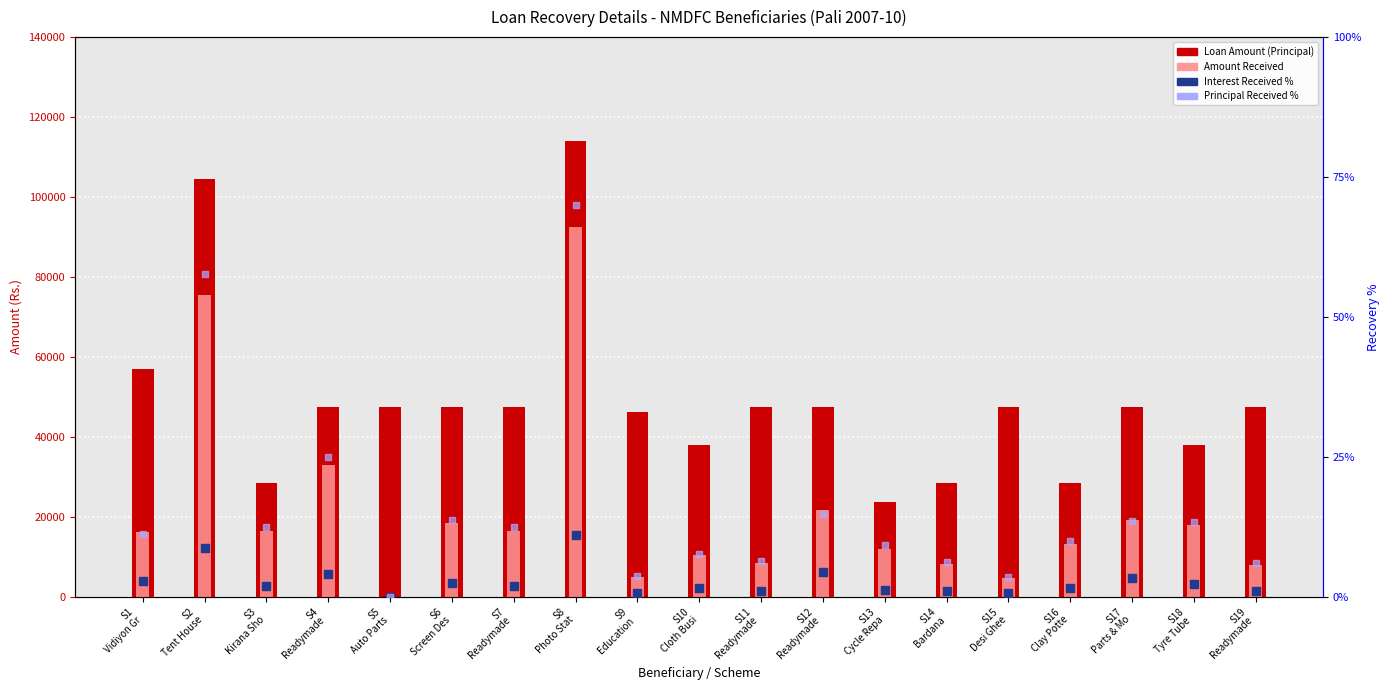

Is the value of Interest Received % at S18
Tyre Tube  greater than the value of Principal Received % at S16
Clay Potte?

No